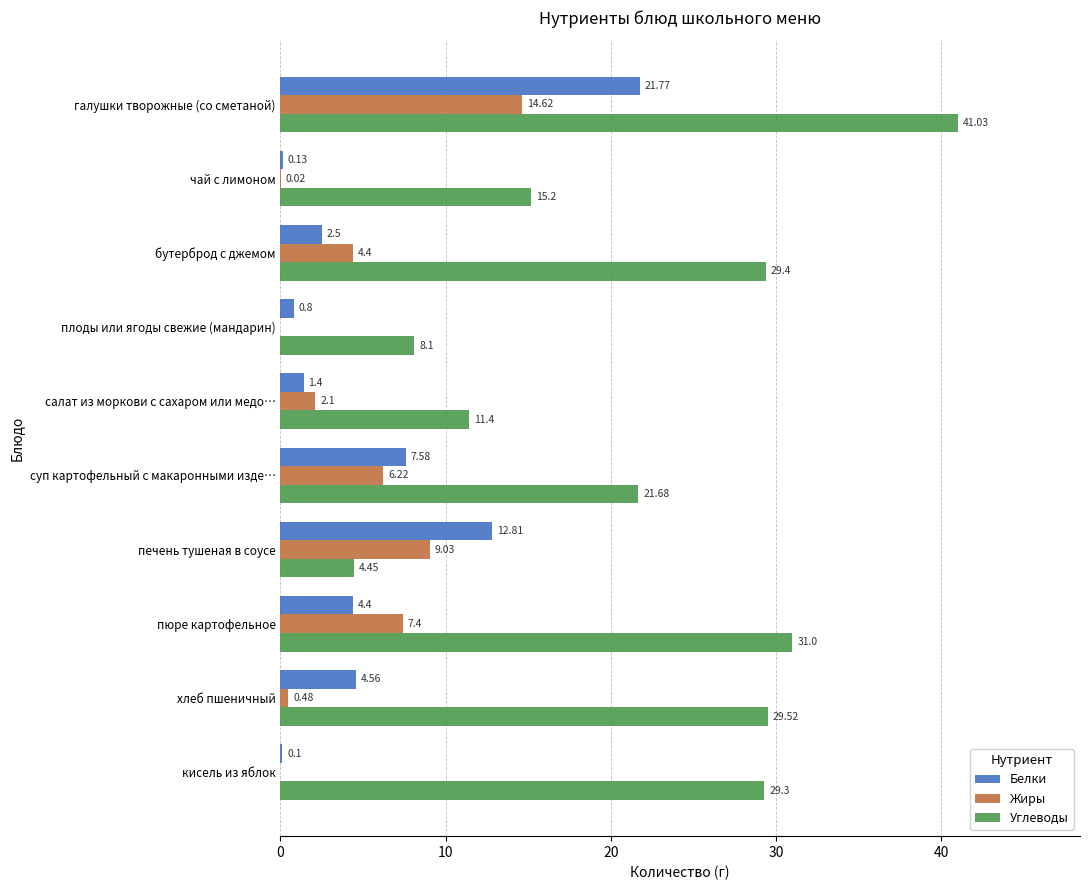

Is the value of Белки at салат из моркови с сахаром или медо… greater than the value of Жиры at галушки творожные (со сметаной)?

No